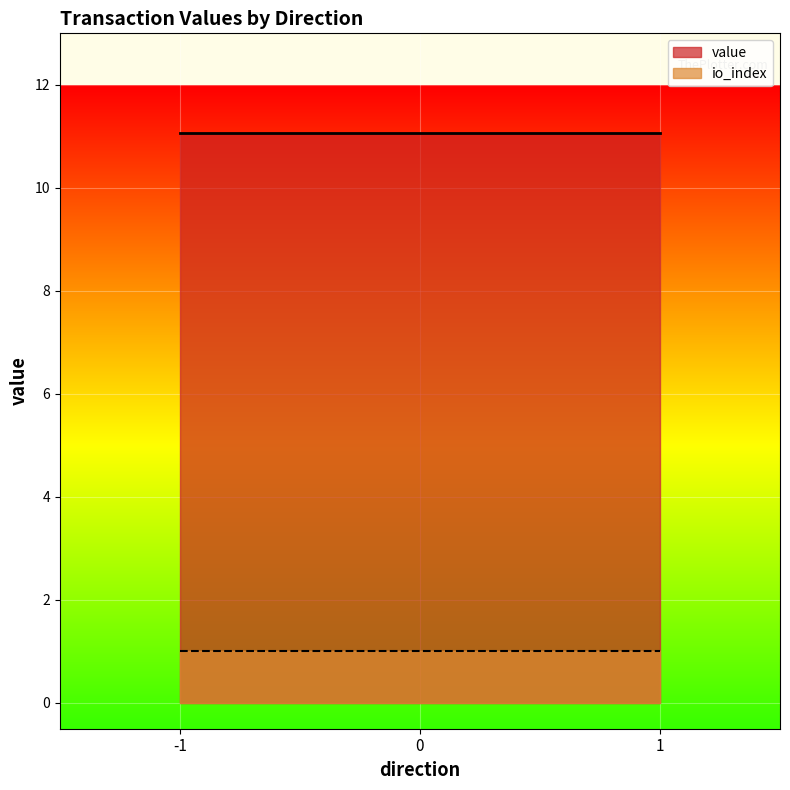

Rank the series at 1 from lowest to highest value.

io_index, value